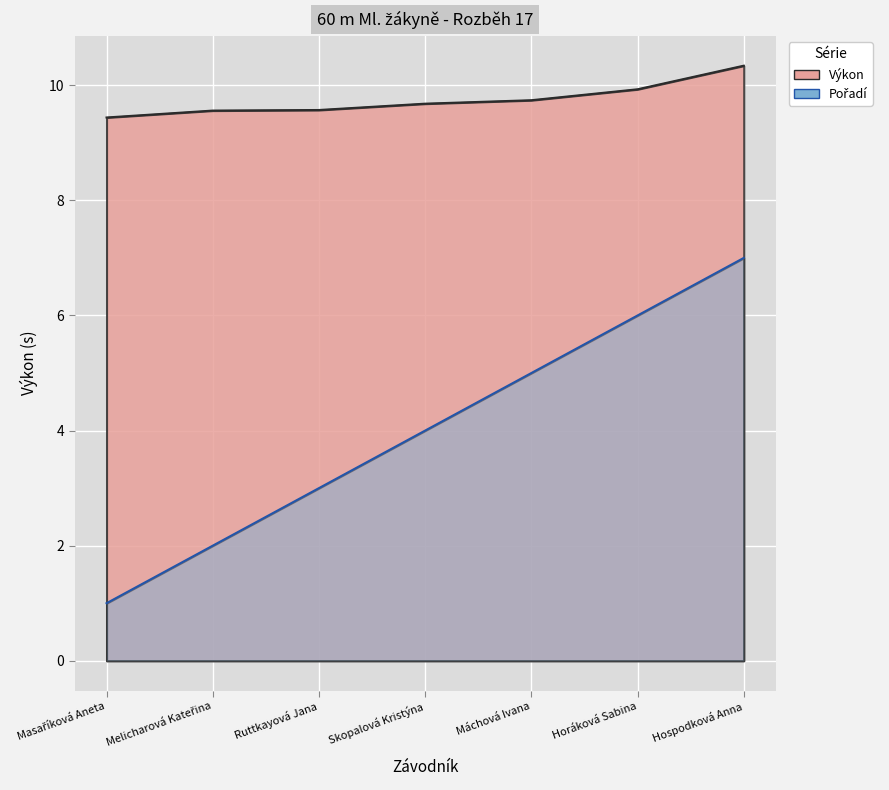

Does the chart display data point markers on the line(s)?

No